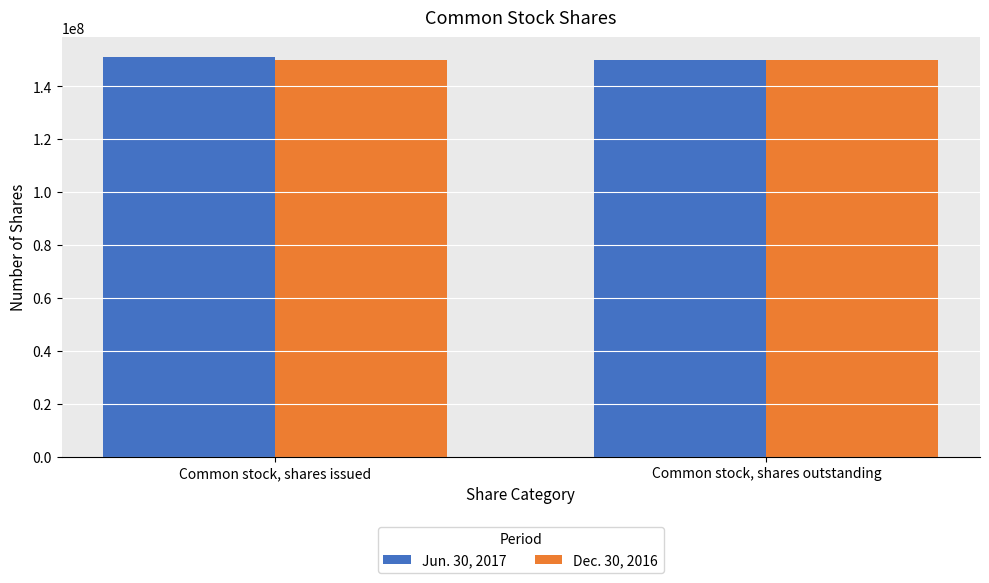

Reading right to left, list all the values displayed in this chart.

Jun. 30, 2017: 150000000	151000000
Dec. 30, 2016: 150000000	150000000